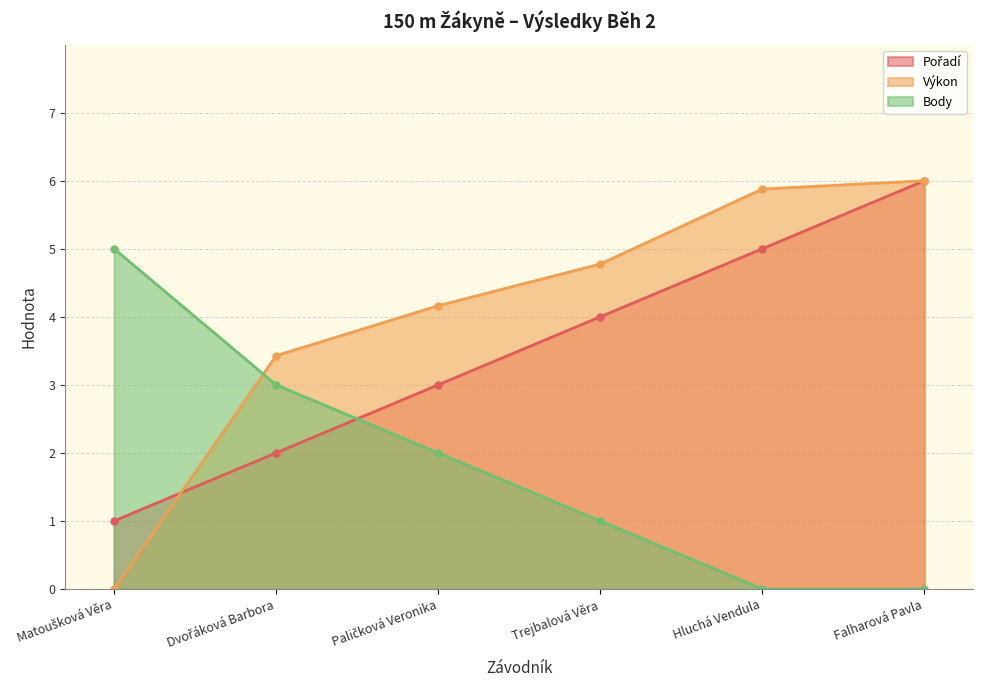

What are all the series names shown in the legend?

Pořadí, Výkon, Body